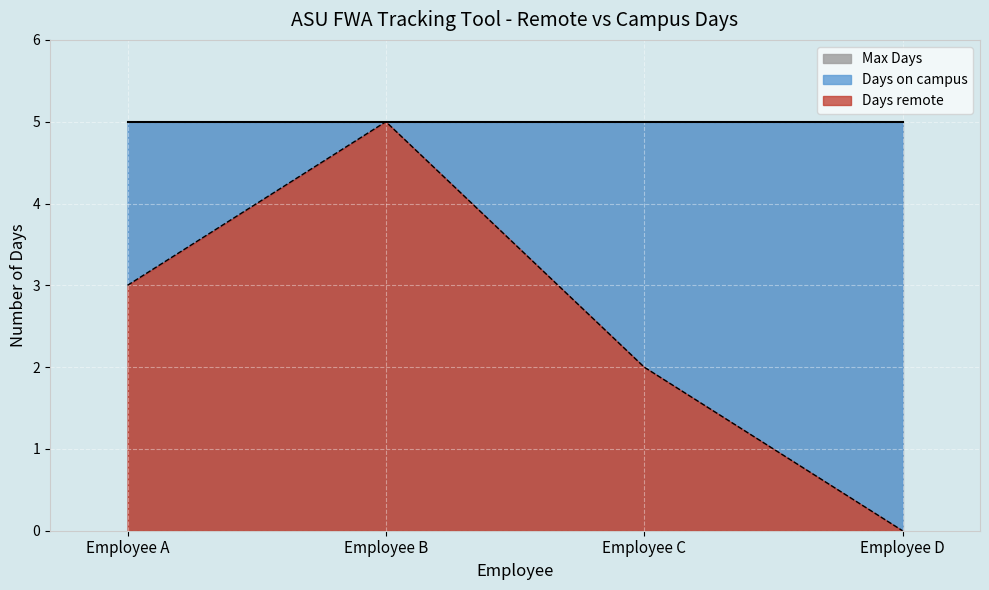

At which category does the chart reach its peak across all series?

Employee B